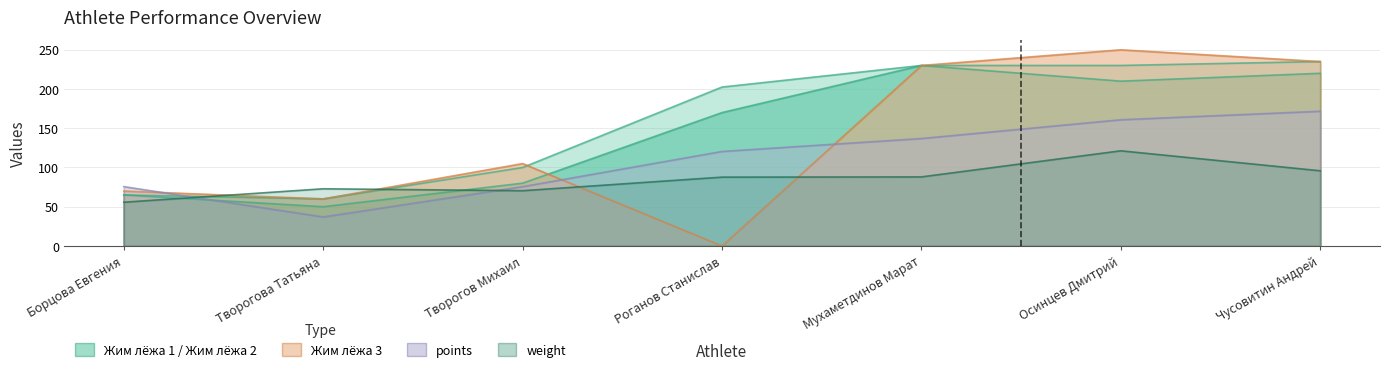

True or false: weight and points cross at least once.

True